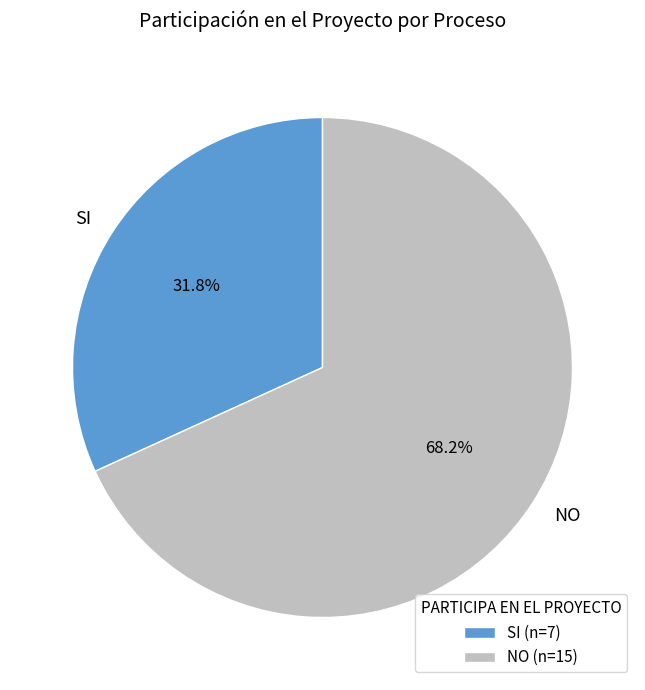

Count the number of slices in the pie.

2